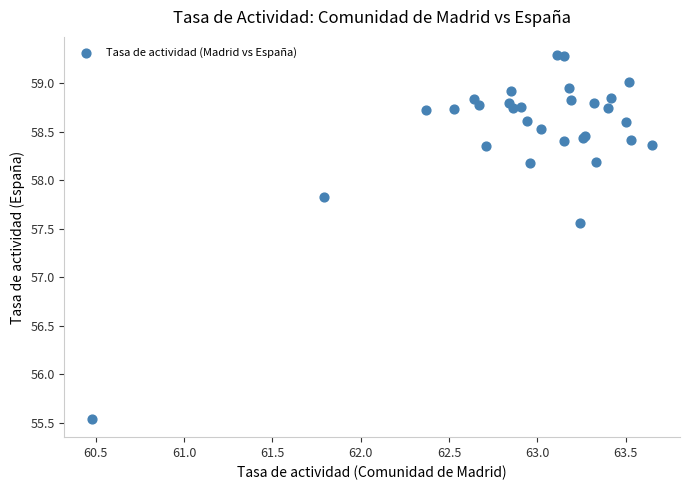

What Y value in the scatter plot is closest to 57?

57.6